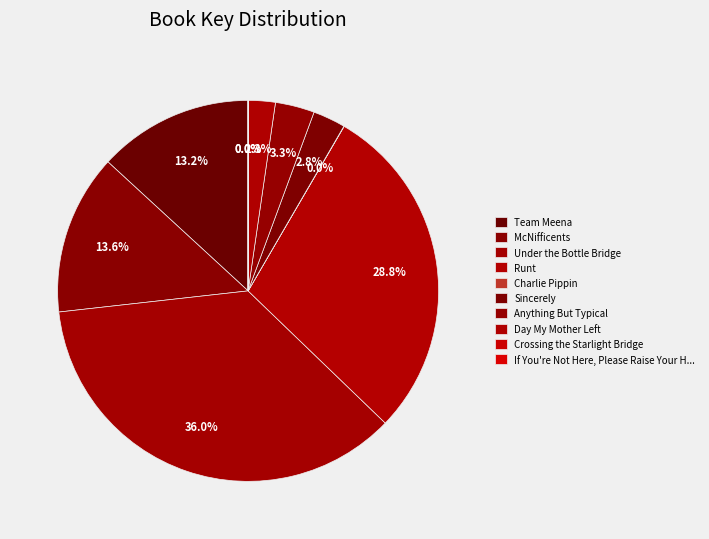

Rank the categories by value from lowest to highest.

If You're Not Here, Please Raise Your H..., Crossing the Starlight Bridge, Charlie Pippin, Day My Mother Left, Sincerely, Anything But Typical, Team Meena, McNifficents, Runt, Under the Bottle Bridge